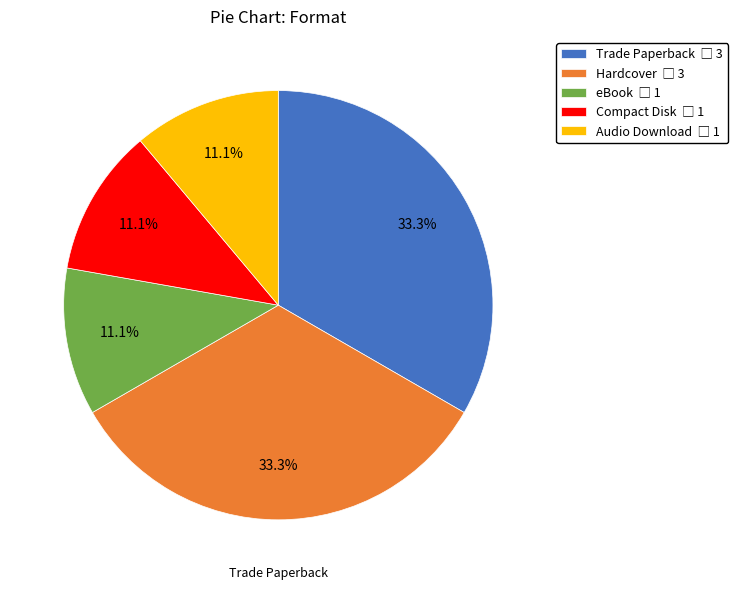

To the nearest percent, what is the difference between the largest and smallest slice percentages?

22%